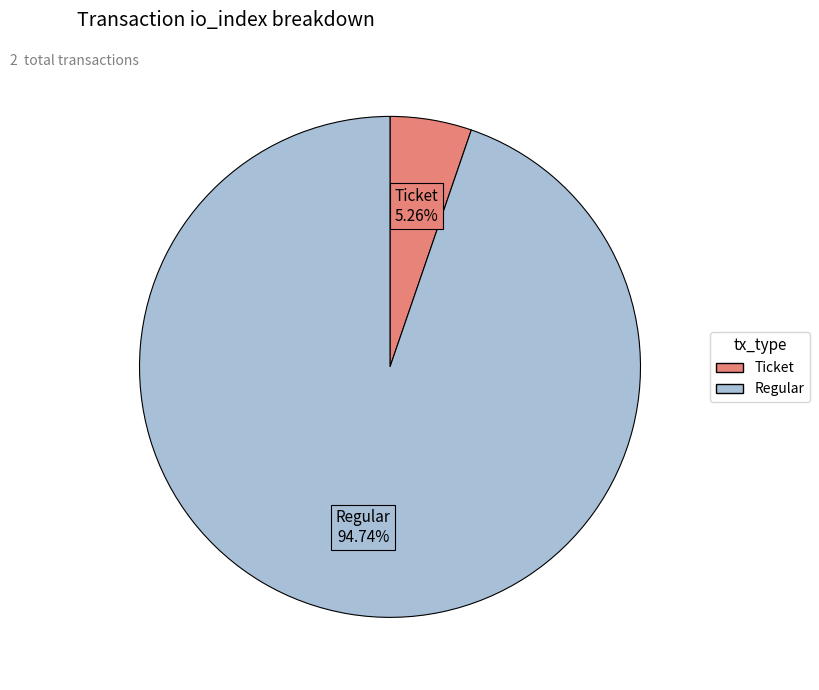

Which has a higher value, Ticket or Regular?

Regular